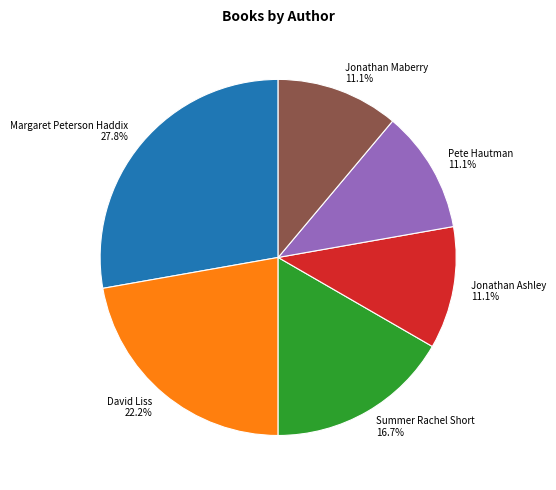

To the nearest percent, what is the difference between the Summer Rachel Short and Margaret Peterson Haddix slice percentages?

11%